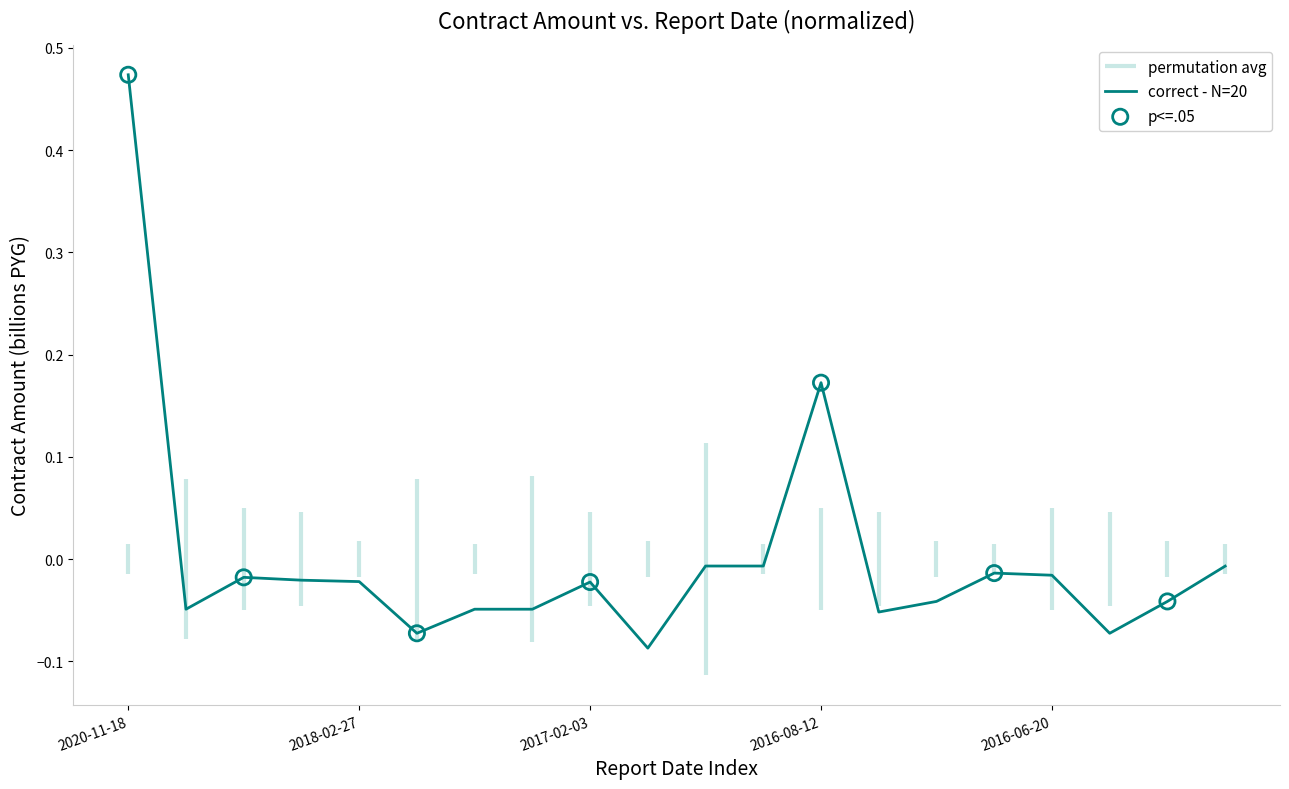

Between 2018-02-27 and 2020-11-18, which is larger?

2020-11-18